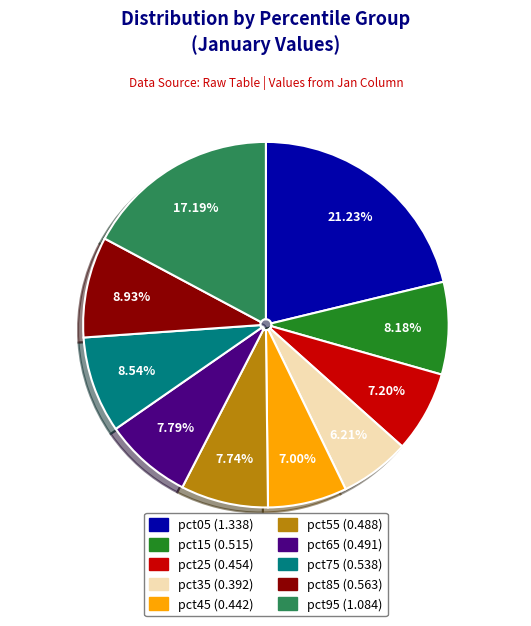

Count the number of slices in the pie.

10